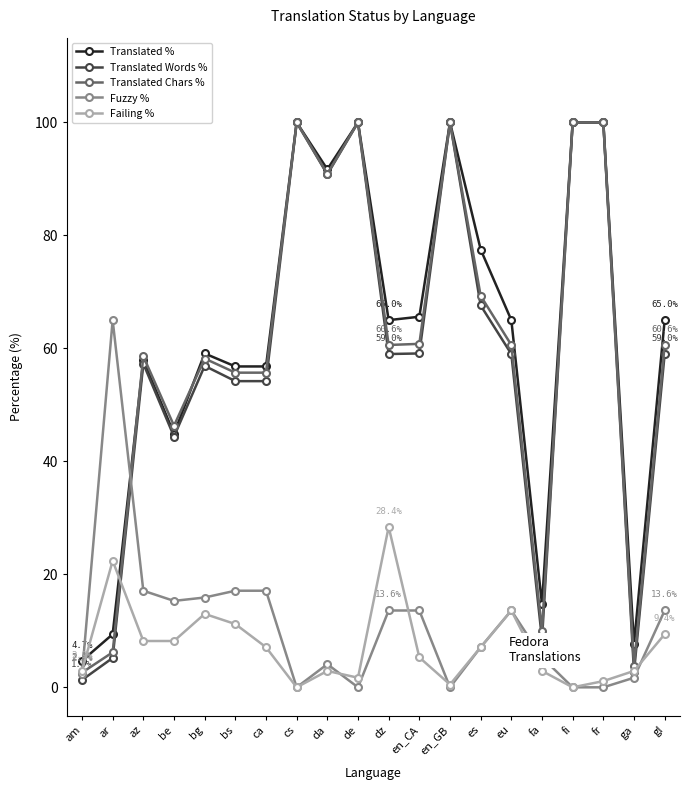

At which category does Fuzzy % reach its first local peak?

ar